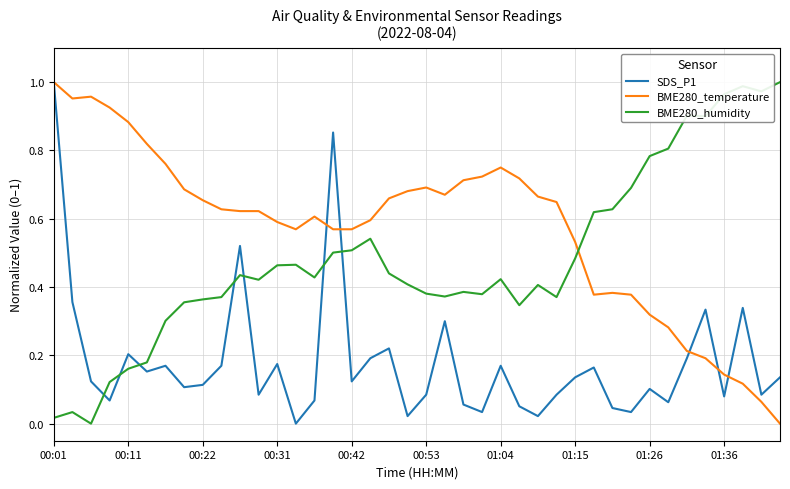

Rank the series by their average value, from lowest to highest.

SDS_P1, BME280_humidity, BME280_temperature